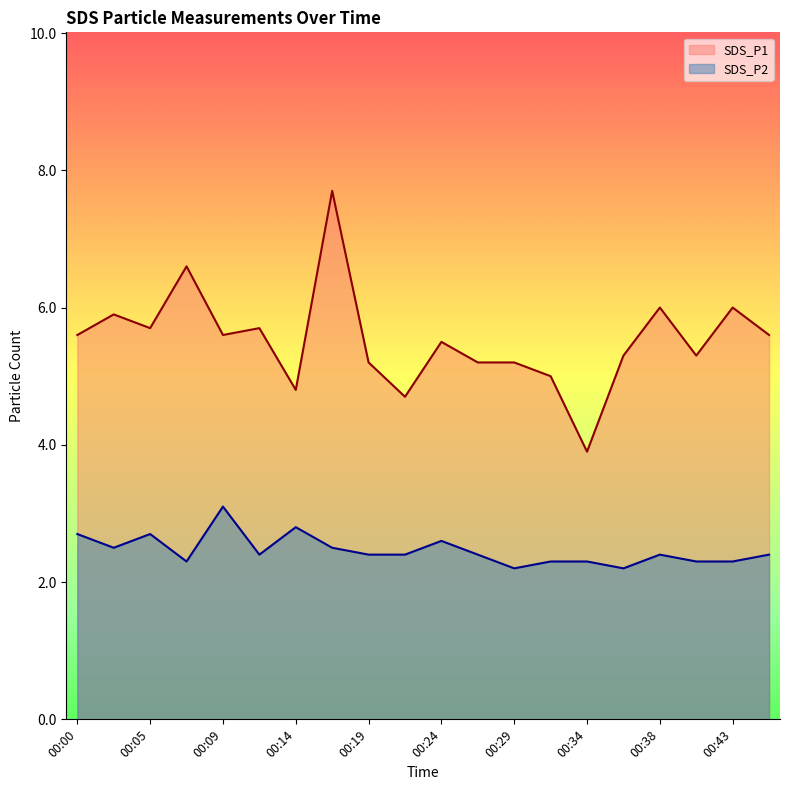

What is the value of the SDS_P2 point at the 16th from the left?

2.2